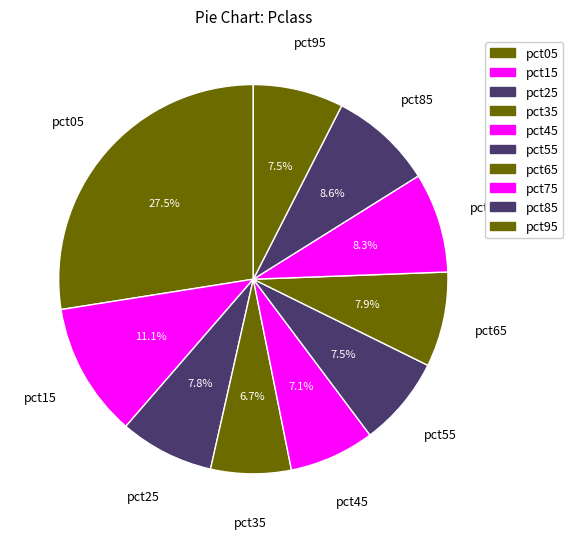

Between pct65 and pct45, which is larger?

pct65